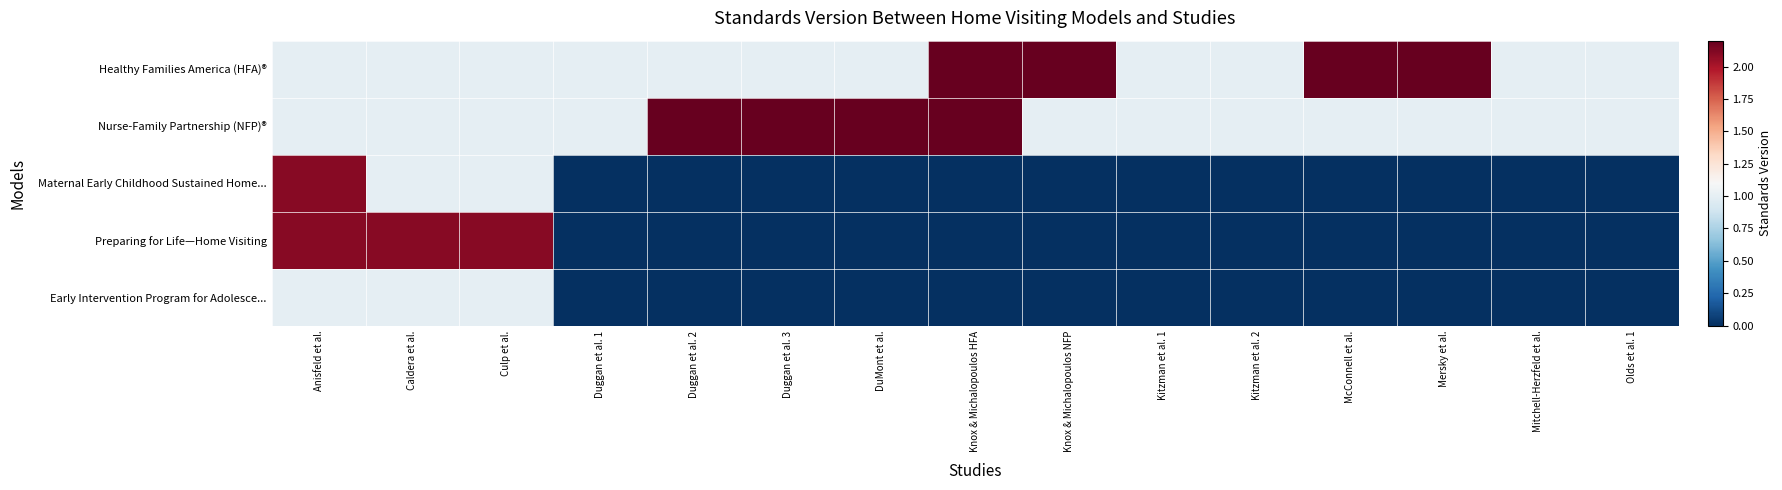

Between Anisfeld et al. and Kitzman et al. 1, which series saw the biggest shift?

Maternal Early Childhood Sustained Home...